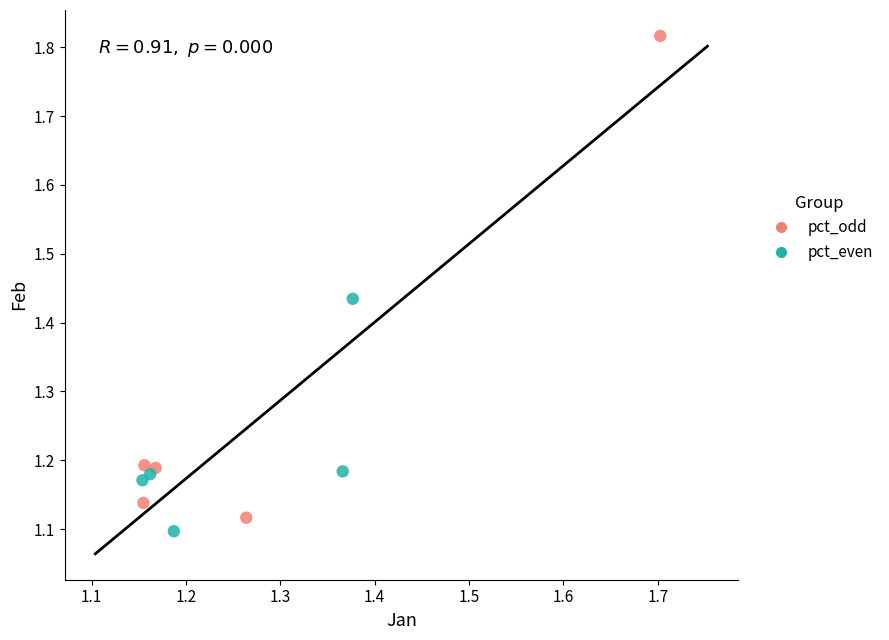

Which series contains the highest Y value?

pct_odd